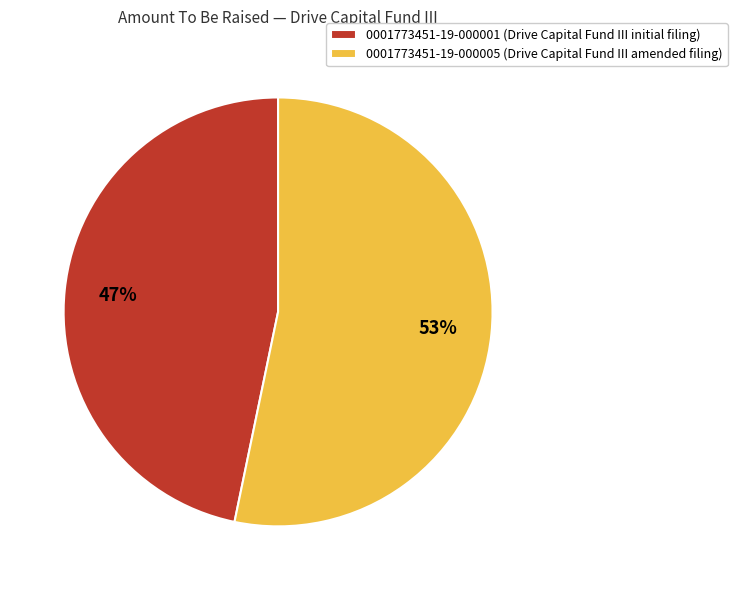

Count the number of slices in the pie.

2